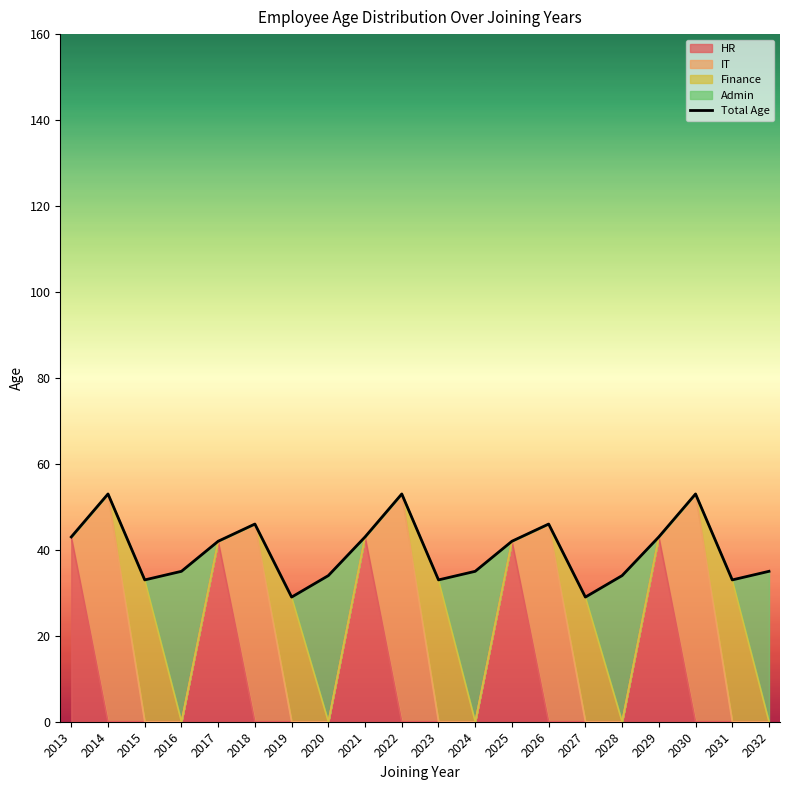

Approximately how many times larger is the value at 2022 compared to 2019?

1.8